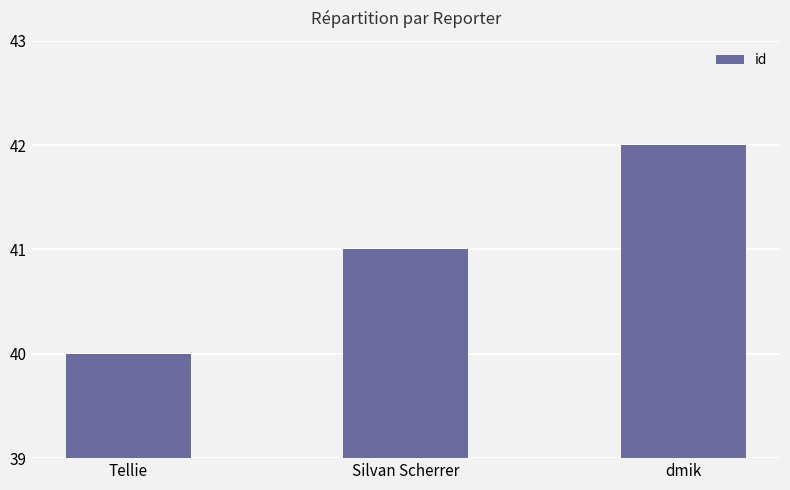

What is the ratio of the value at Tellie to the value at Silvan Scherrer?

1.0